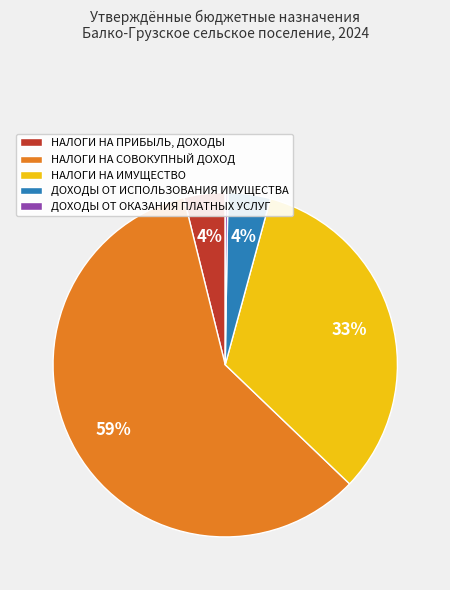

Which has a higher value, НАЛОГИ НА СОВОКУПНЫЙ ДОХОД or НАЛОГИ НА ПРИБЫЛЬ, ДОХОДЫ?

НАЛОГИ НА СОВОКУПНЫЙ ДОХОД